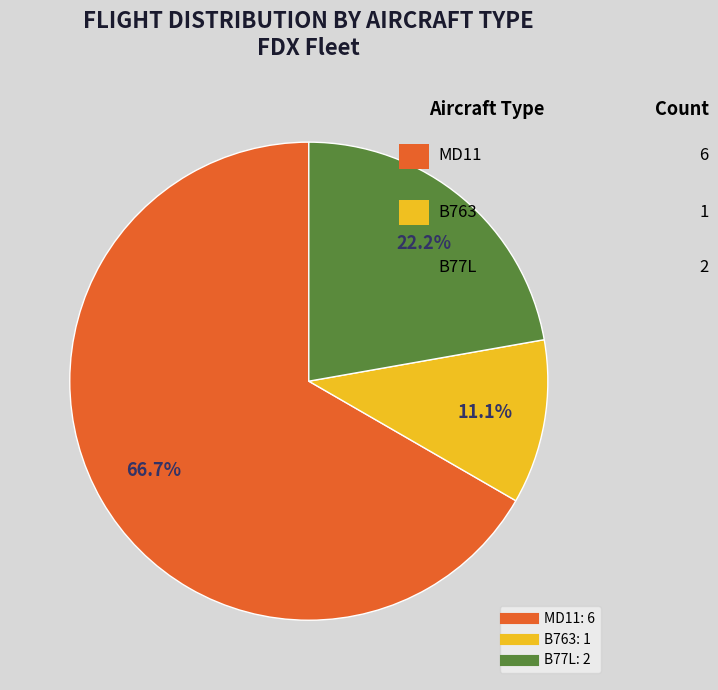

How many segments does this pie chart have?

3